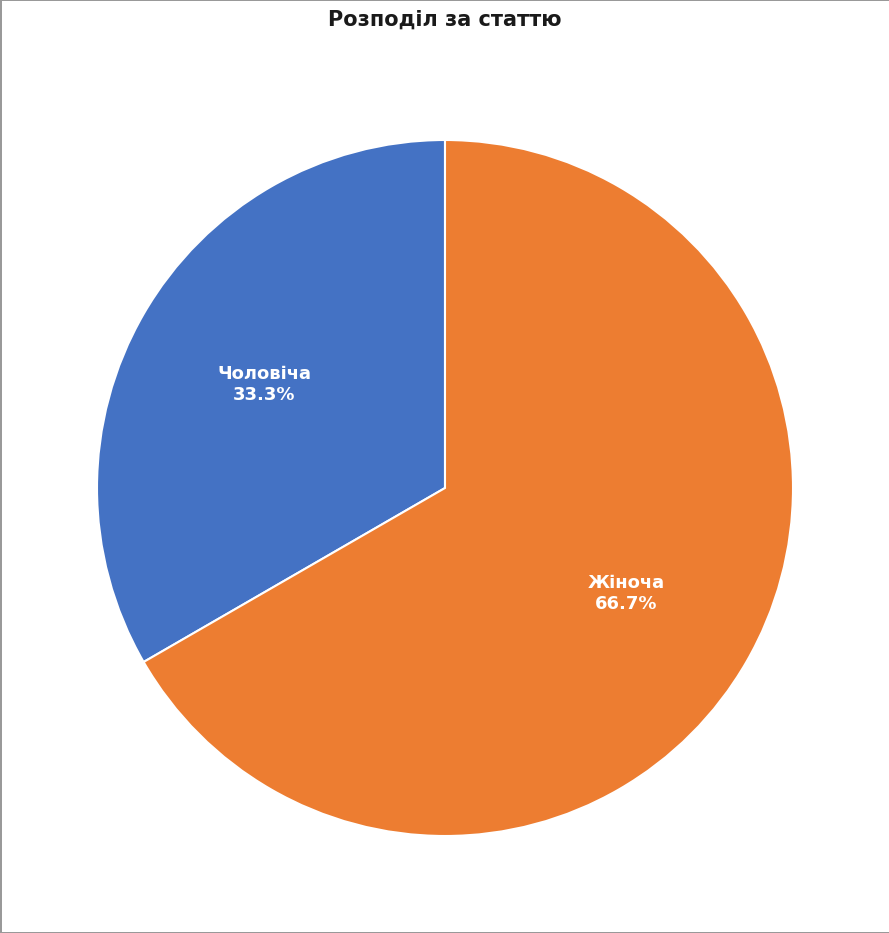

What is the largest slice in the pie chart?

Жіноча